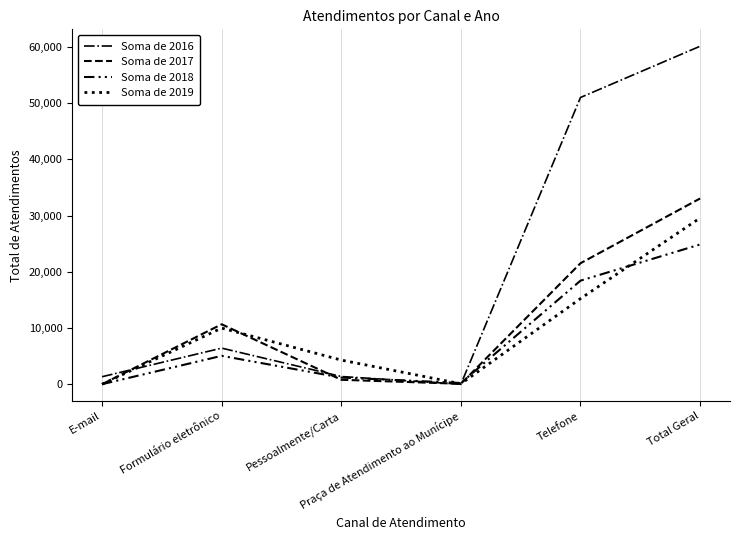

What is the sum of the Soma de 2016 values at E-mail and Formulário eletrônico?

7746